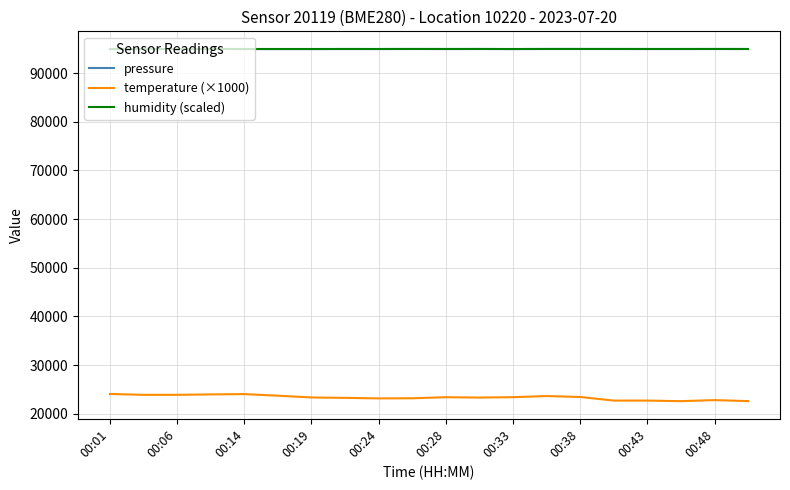

Which series has the widest spread of values?

temperature (×1000)